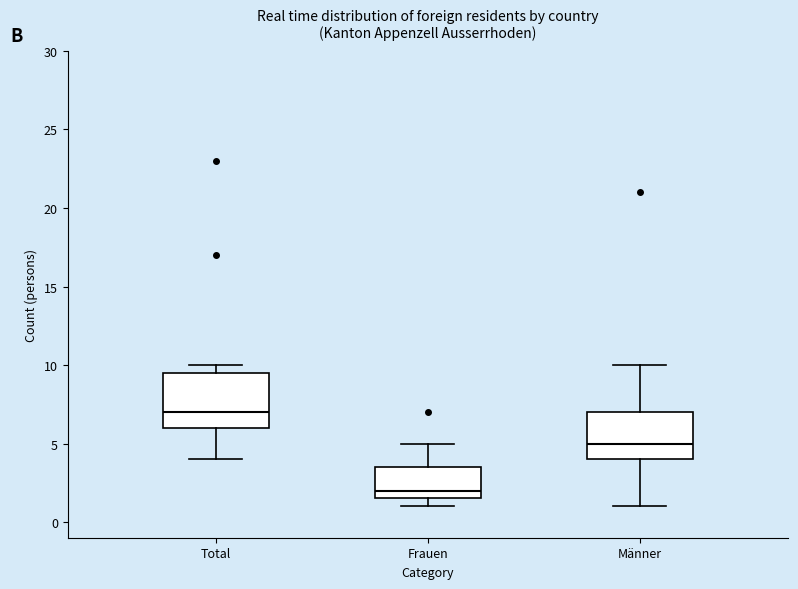

Where is the lower edge of the box for Frauen on the y-axis? The values are not printed on the chart, so give them approximately, as read against the axis.

1.5